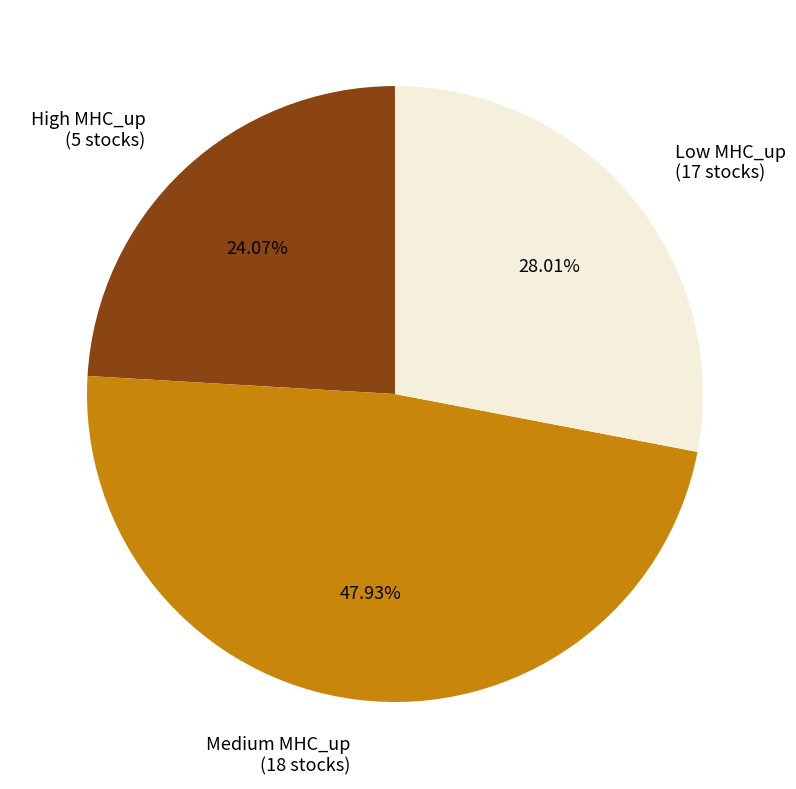

To the nearest percent, what is the difference between the largest and smallest slice percentages?

24%